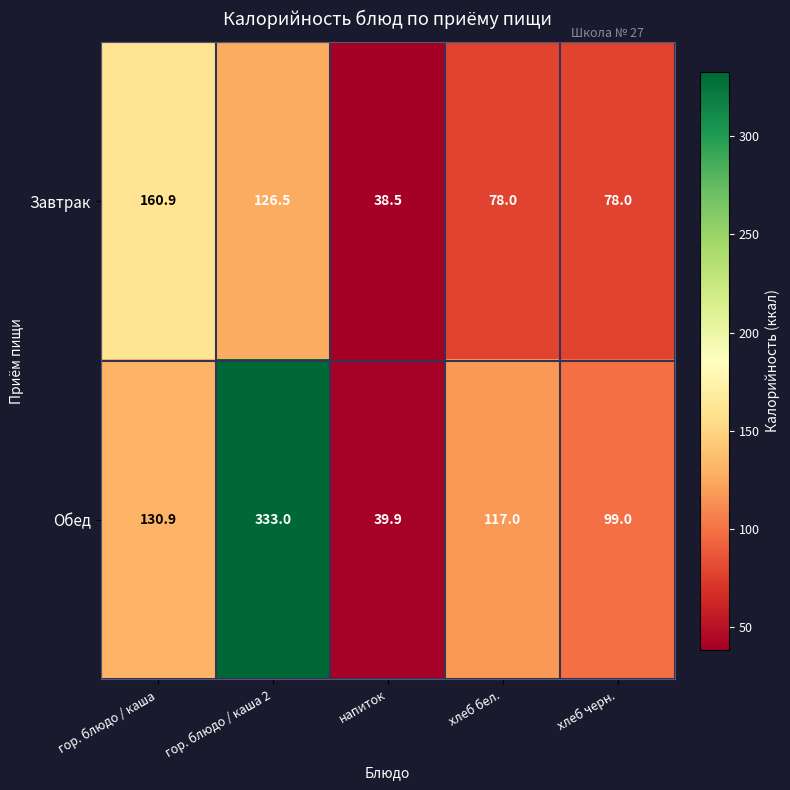

Which series has the largest total across all categories?

Обед